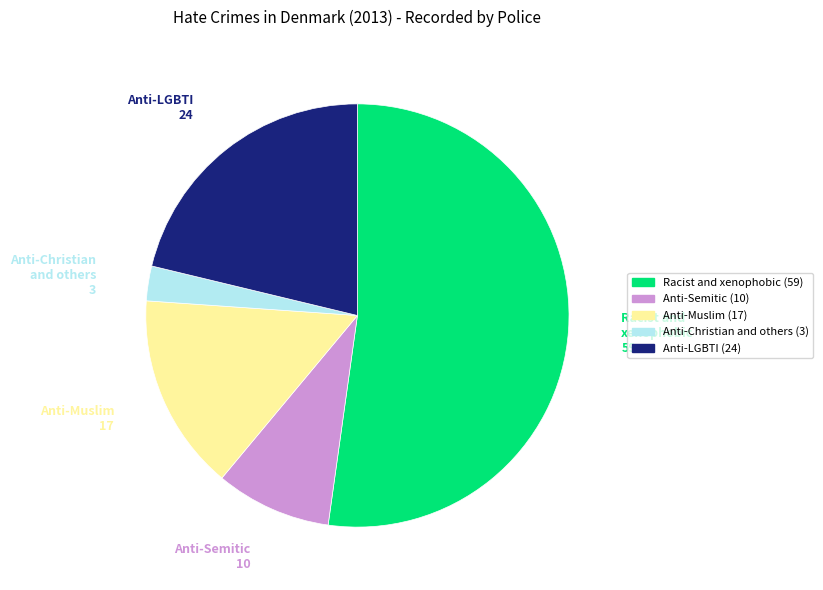

Is there any slice that represents more than half of the pie?

Yes